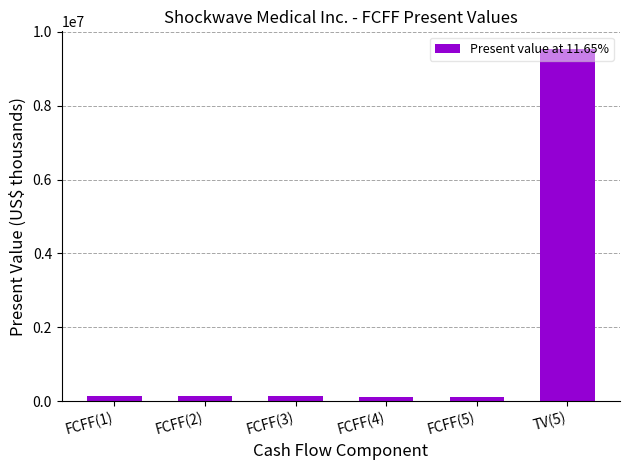

What is the sum of all values?

10191341